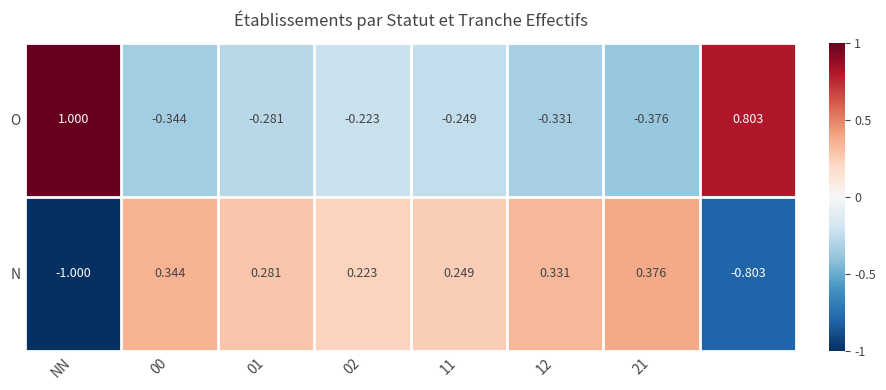

List the series in order of their overall mean, highest first.

N, O